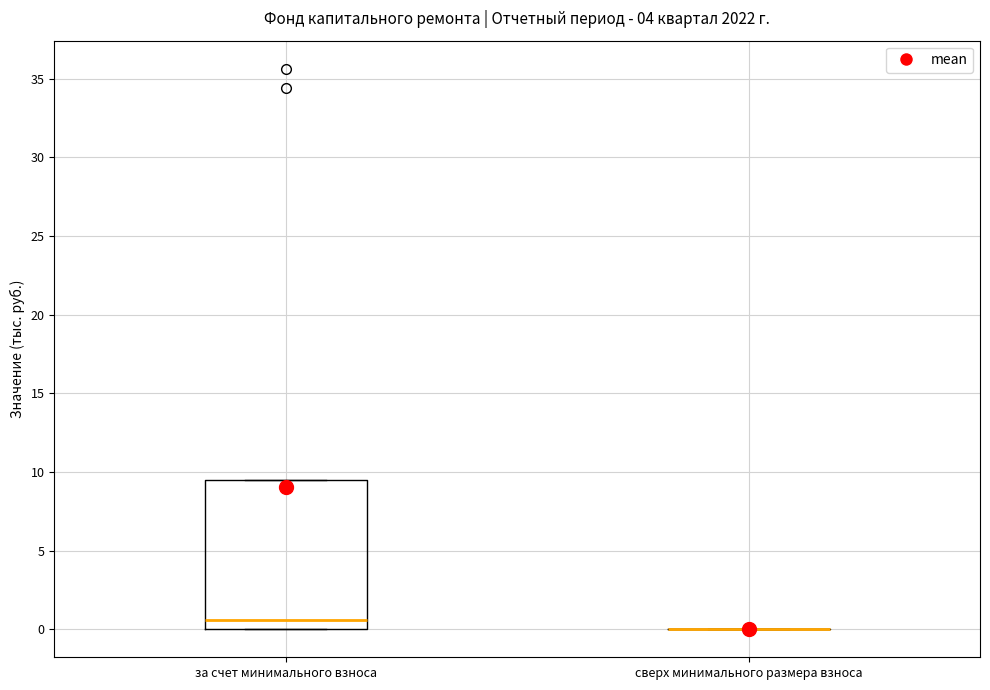

Comparing the boxes themselves (not the whiskers), which one is the tallest?

за счет минимального взноса